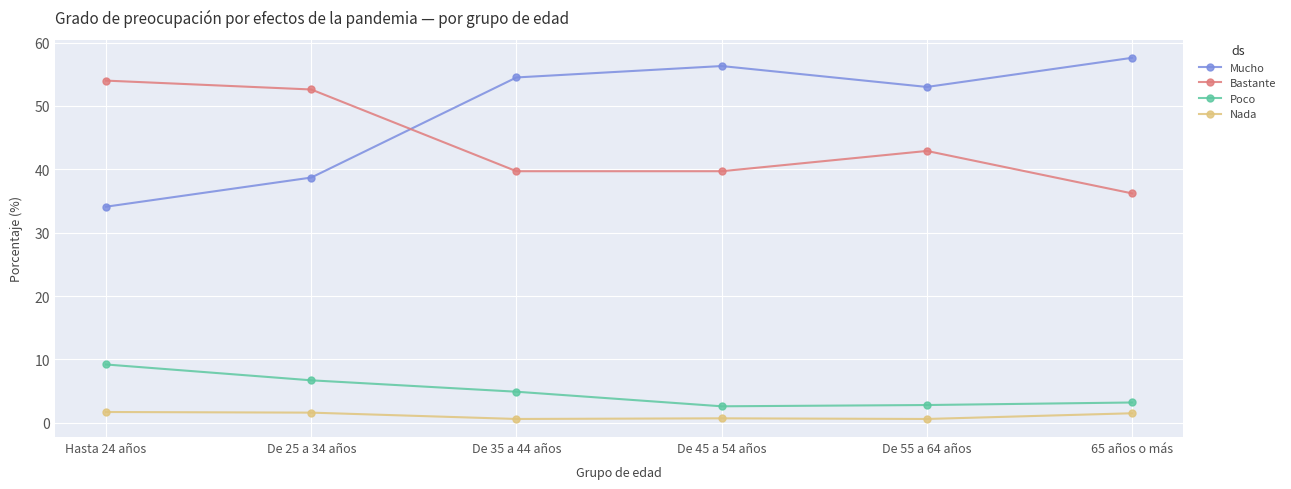

What is the highest value of the Poco series?

9.2